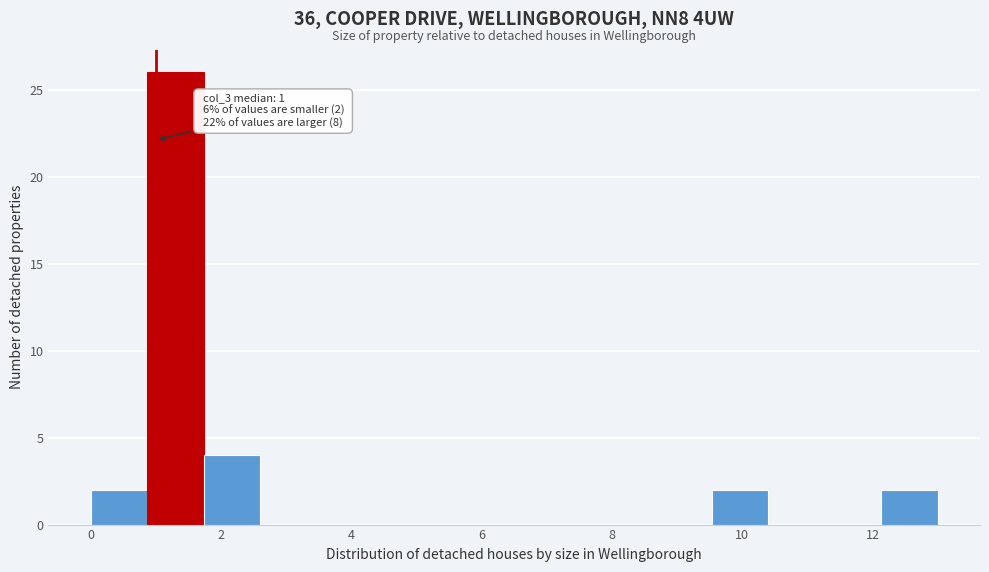

Which range on the x-axis has the tallest bar?

0.8 to 1.8